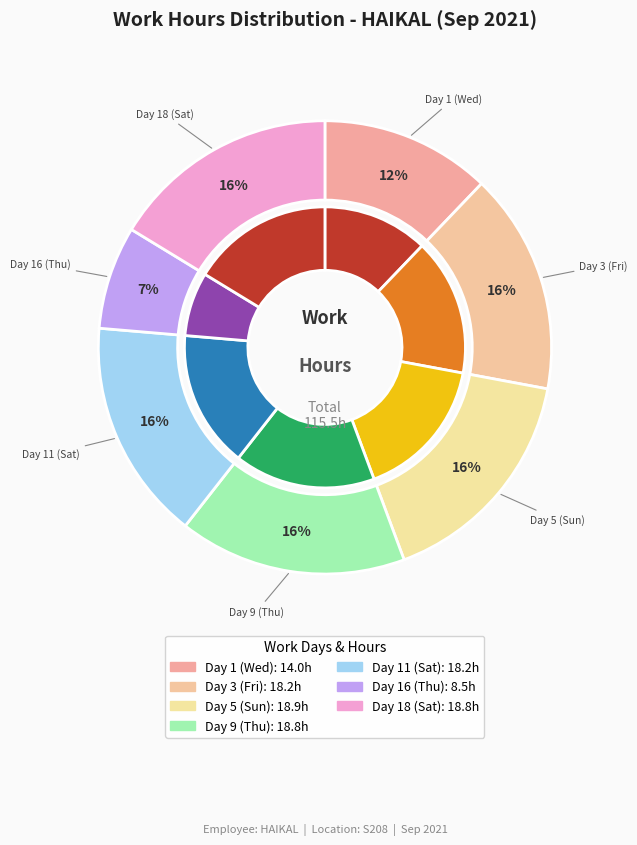

True or false: Day 5 (Sun) accounts for 28% of the total.

False